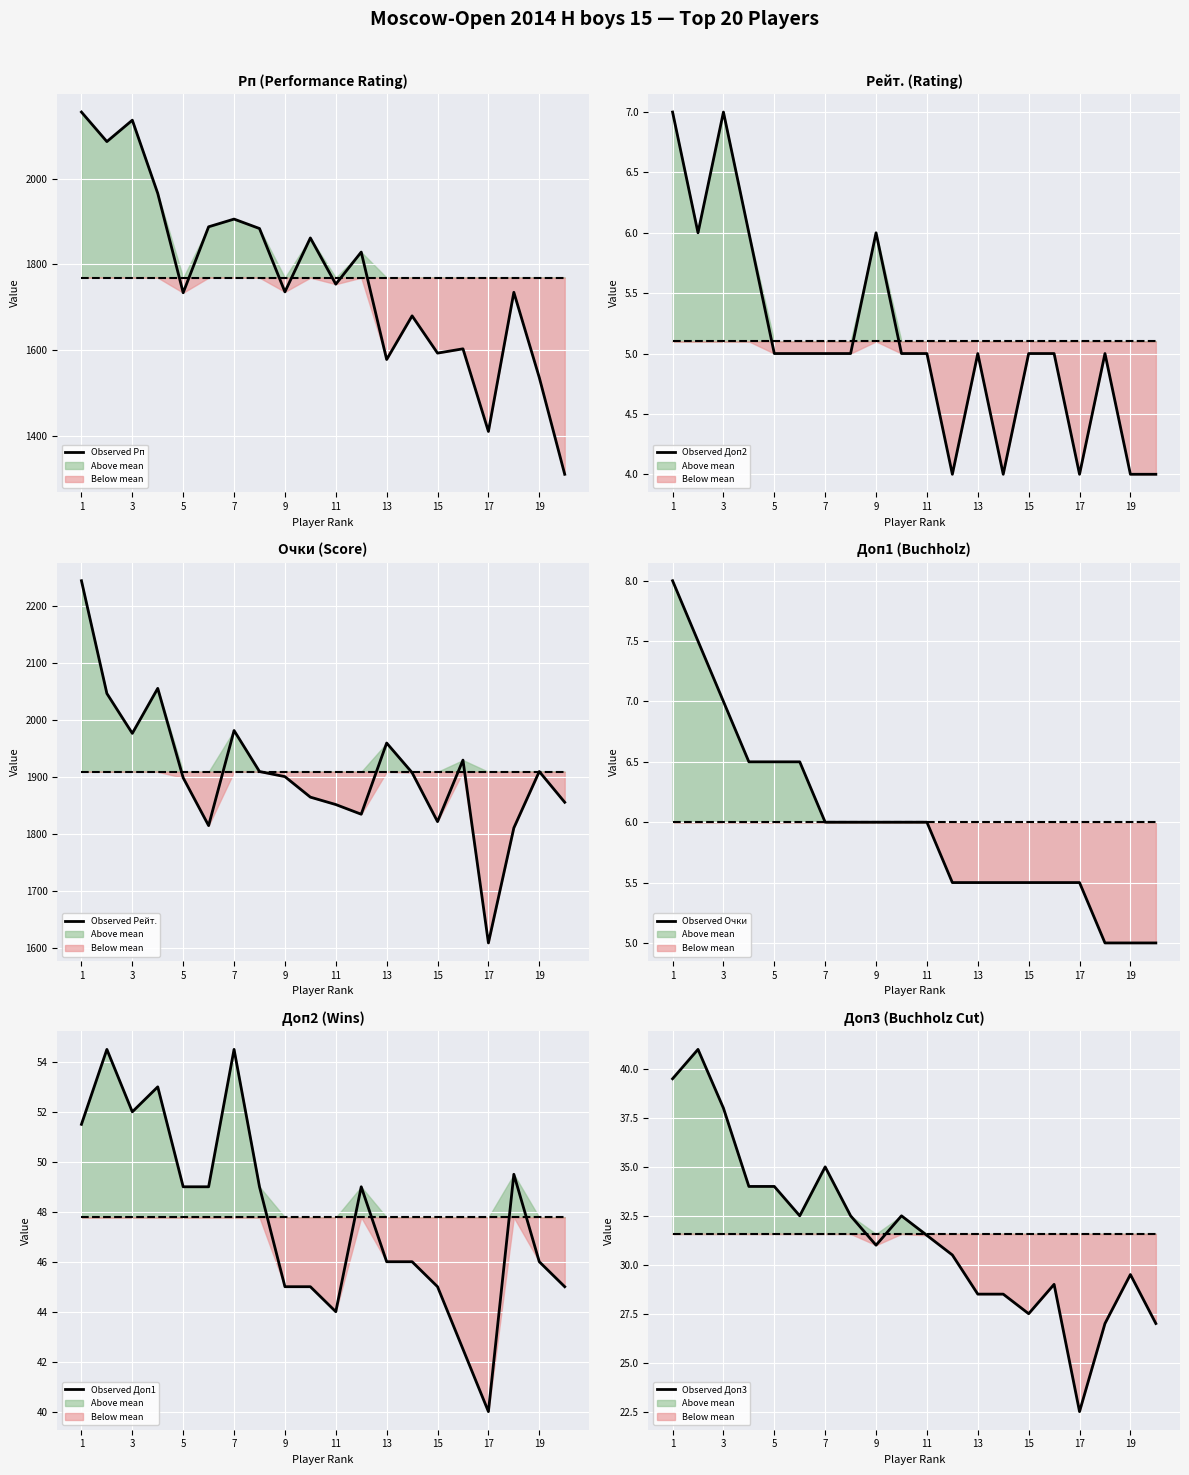

Reading left to right, list all the values displayed in this chart.

Рп: 1=2156.0	2=2087.0	3=2137.0	4=1966.0	5=1734.0	6=1888.0	7=1906.0	8=1884.0	9=1736.0	10=1862.0	11=1754.0	12=1829.0	13=1578.0	14=1680.0	15=1593.0	16=1603.0	17=1410.0	18=1735.0	19=1536.0	20=1310.0
Доп2: 1=7.0	2=6.0	3=7.0	4=6.0	5=5.0	6=5.0	7=5.0	8=5.0	9=6.0	10=5.0	11=5.0	12=4.0	13=5.0	14=4.0	15=5.0	16=5.0	17=4.0	18=5.0	19=4.0	20=4.0
Рейт.: 1=2244.0	2=2046.0	3=1976.0	4=2055.0	5=1898.0	6=1814.0	7=1981.0	8=1909.0	9=1900.0	10=1864.0	11=1851.0	12=1834.0	13=1959.0	14=1907.0	15=1821.0	16=1929.0	17=1608.0	18=1810.0	19=1909.0	20=1855.0
Очки: 1=8.0	2=7.5	3=7.0	4=6.5	5=6.5	6=6.5	7=6.0	8=6.0	9=6.0	10=6.0	11=6.0	12=5.5	13=5.5	14=5.5	15=5.5	16=5.5	17=5.5	18=5.0	19=5.0	20=5.0
Доп1: 1=51.5	2=54.5	3=52.0	4=53.0	5=49.0	6=49.0	7=54.5	8=49.0	9=45.0	10=45.0	11=44.0	12=49.0	13=46.0	14=46.0	15=45.0	16=42.5	17=40.0	18=49.5	19=46.0	20=45.0
Доп3: 1=39.5	2=41.0	3=38.0	4=34.0	5=34.0	6=32.5	7=35.0	8=32.5	9=31.0	10=32.5	11=31.5	12=30.5	13=28.5	14=28.5	15=27.5	16=29.0	17=22.5	18=27.0	19=29.5	20=27.0